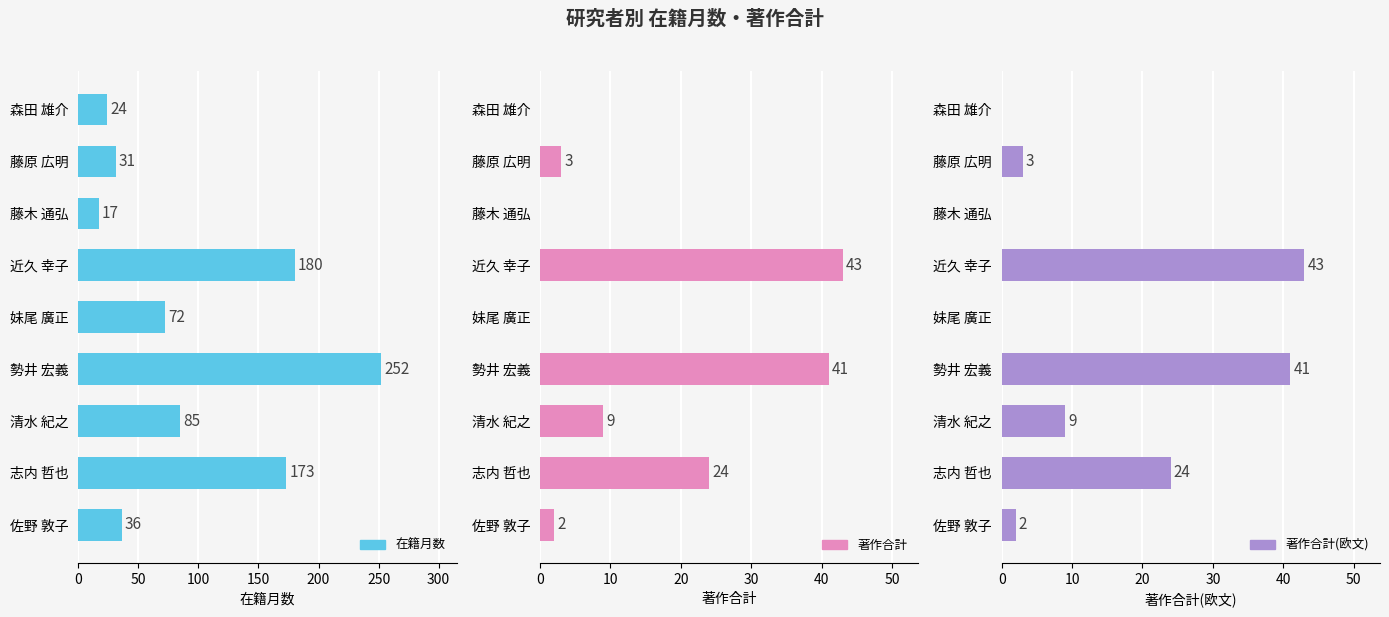

How many values in the 在籍月数 series are below 72?

4